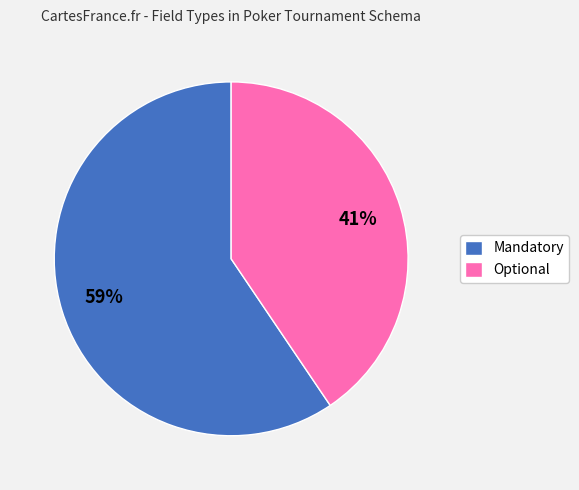

True or false: Mandatory accounts for 54% of the total.

False